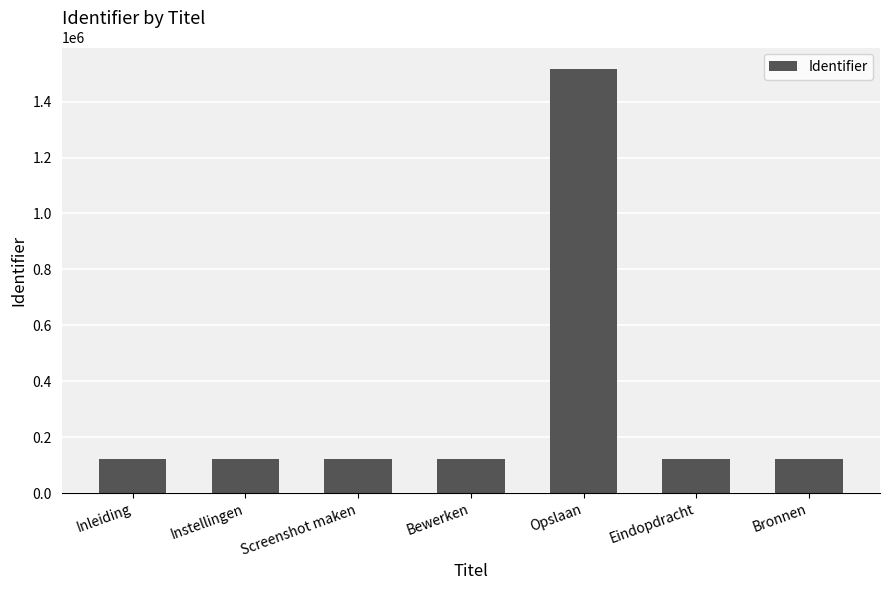

What is the difference between the values at Instellingen and Inleiding?

6